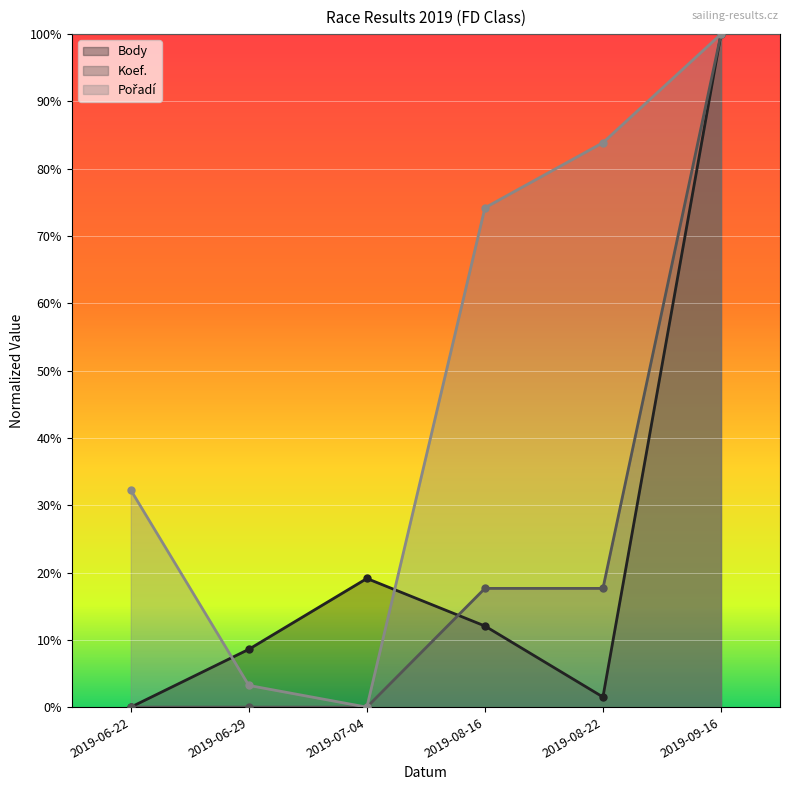

What is the maximum value for Koef.?

1.0